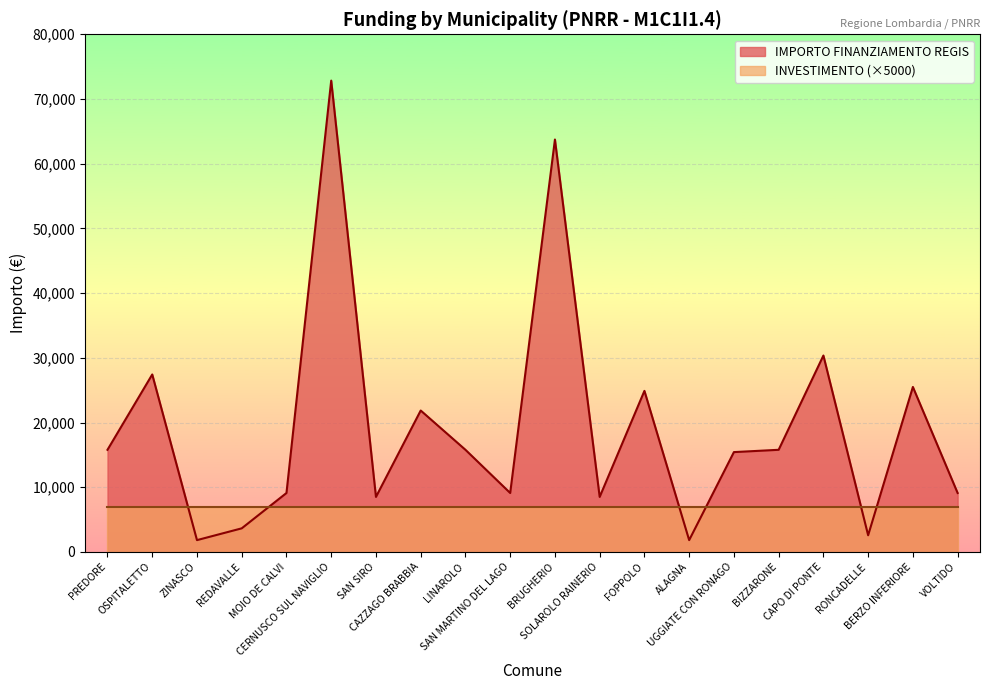

What is the difference between the values at UGGIATE CON RONAGO and BERZO INFERIORE?

10068